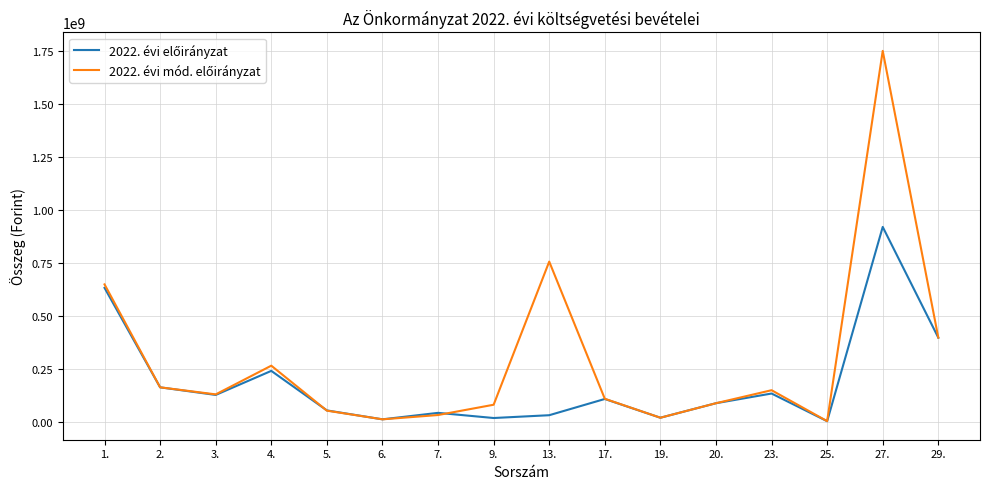

At which category is the sum across all series the highest?

27.